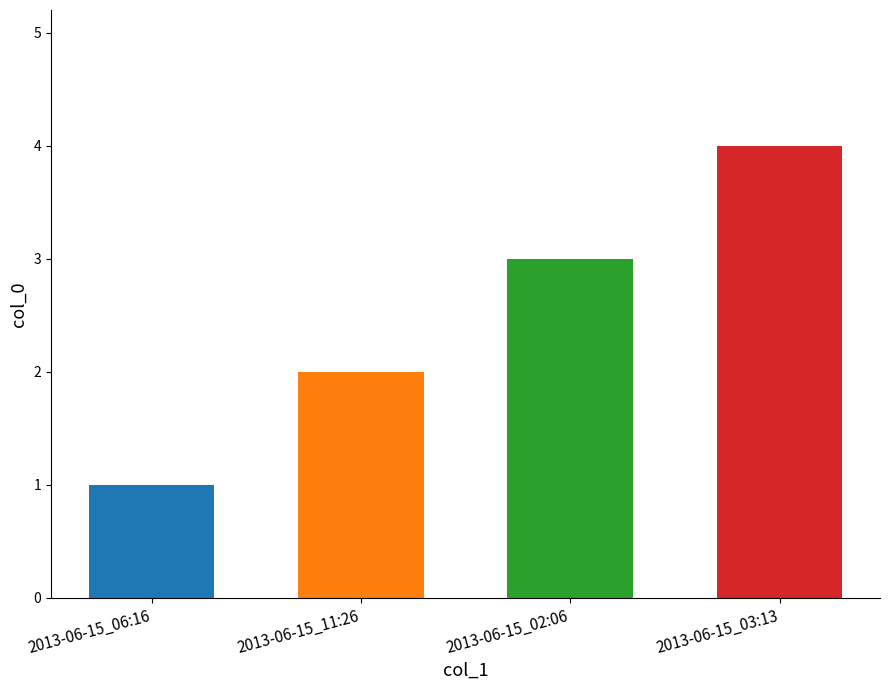

What is the difference between the values at 2013-06-15_03:13 and 2013-06-15_02:06?

1